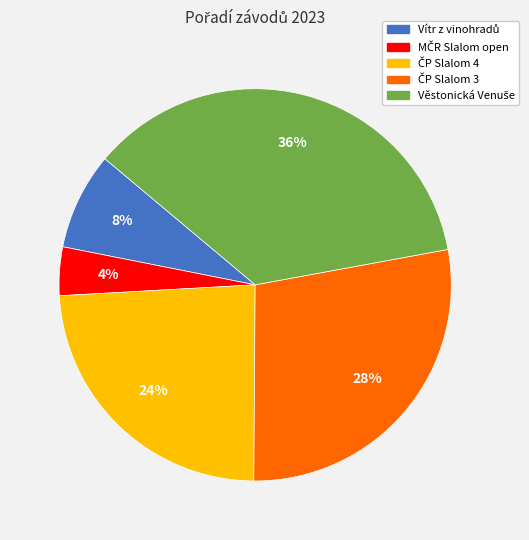

Is there any slice that represents more than half of the pie?

No